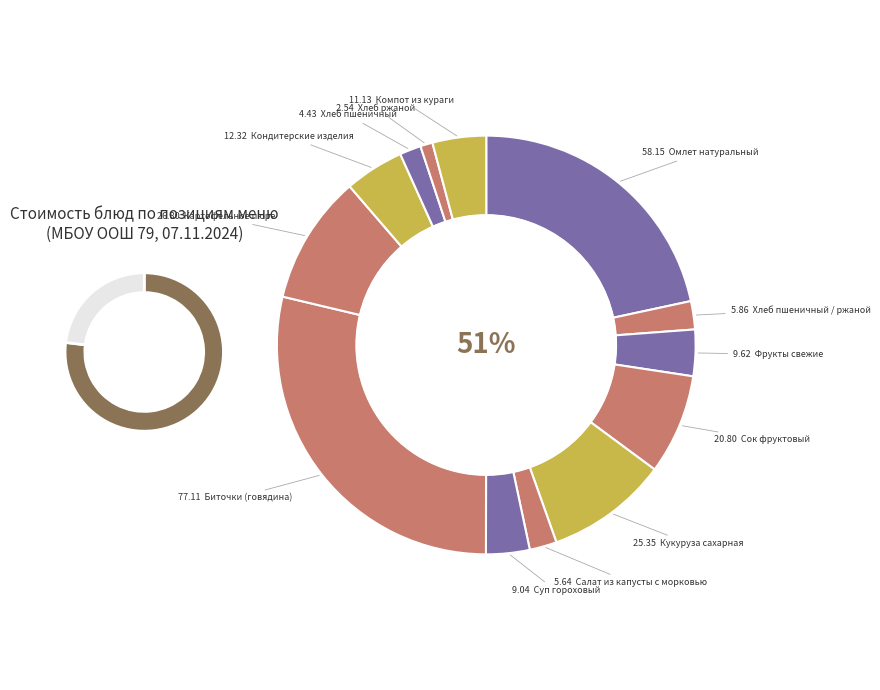

Is it true that Хлеб пшеничный / ржаной is 2% of the pie?

True